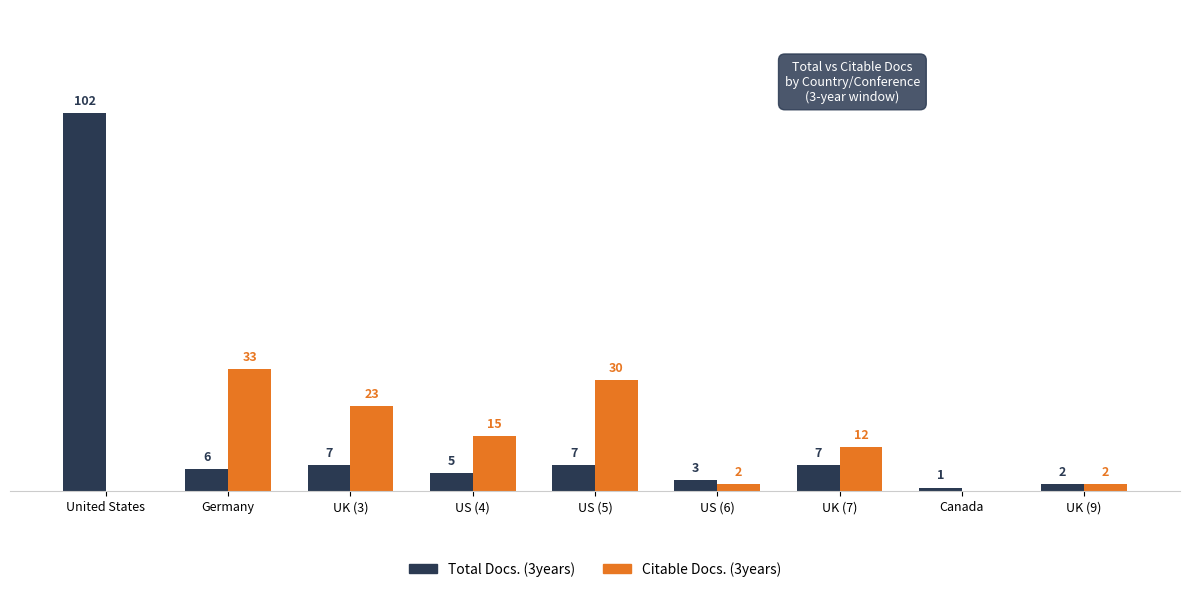

Is the value of Citable Docs. (3years) at US (4) greater than the value of Total Docs. (3years) at US (4)?

Yes